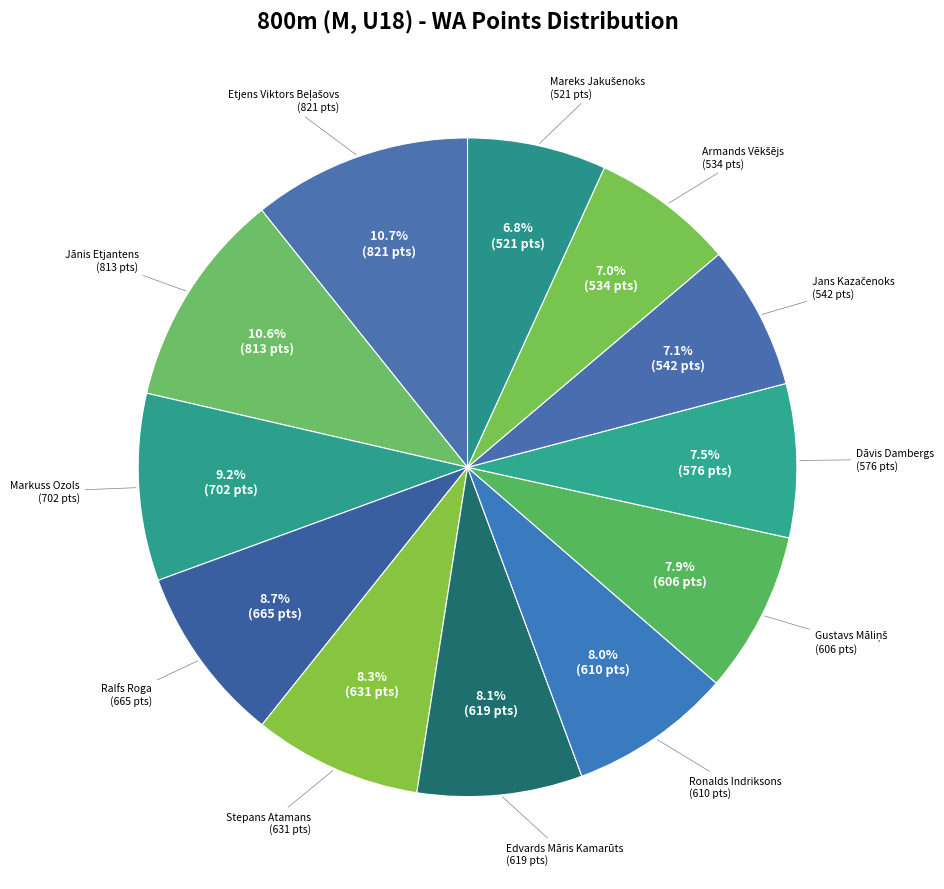

What is the smallest slice in the pie chart?

Mareks Jakušenoks